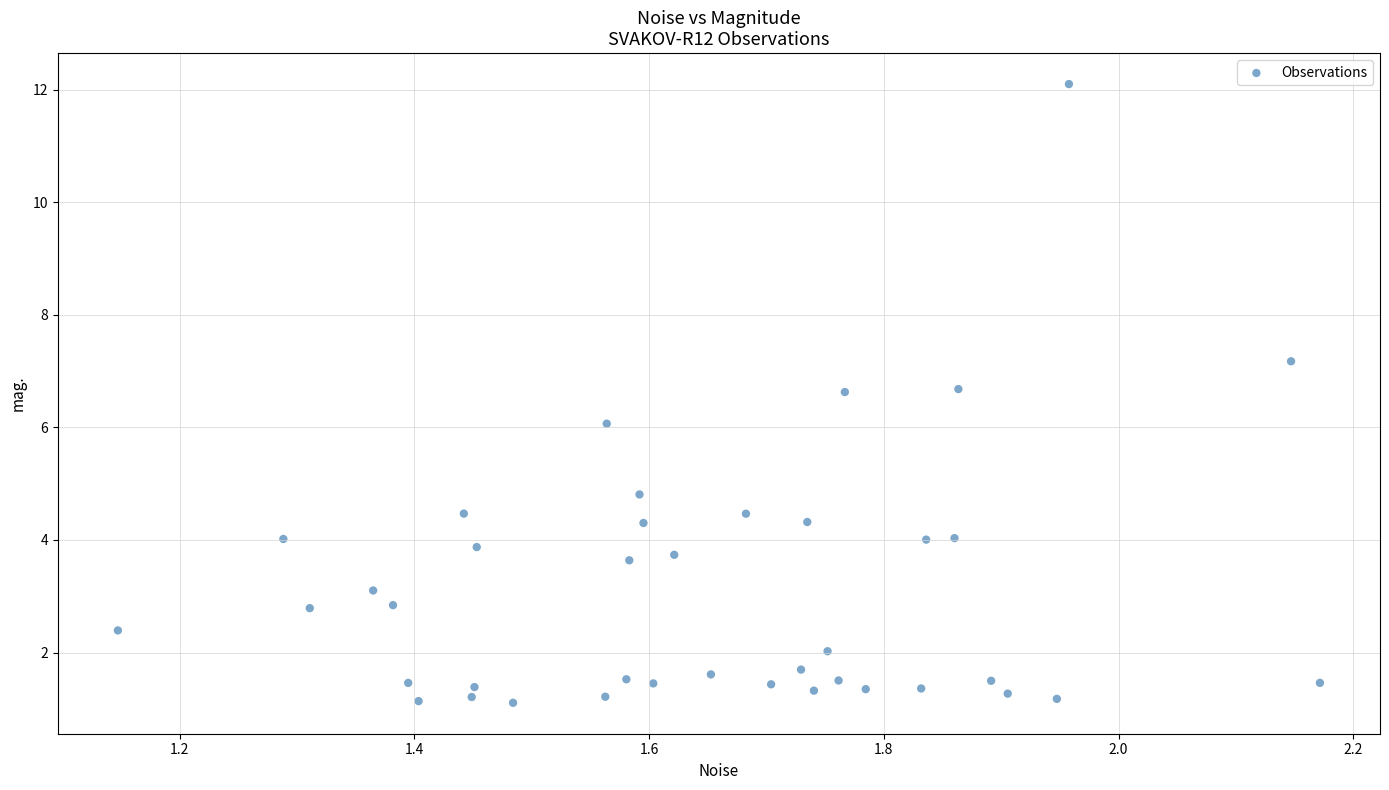

What is the range of X values (max minus min)?

1.0